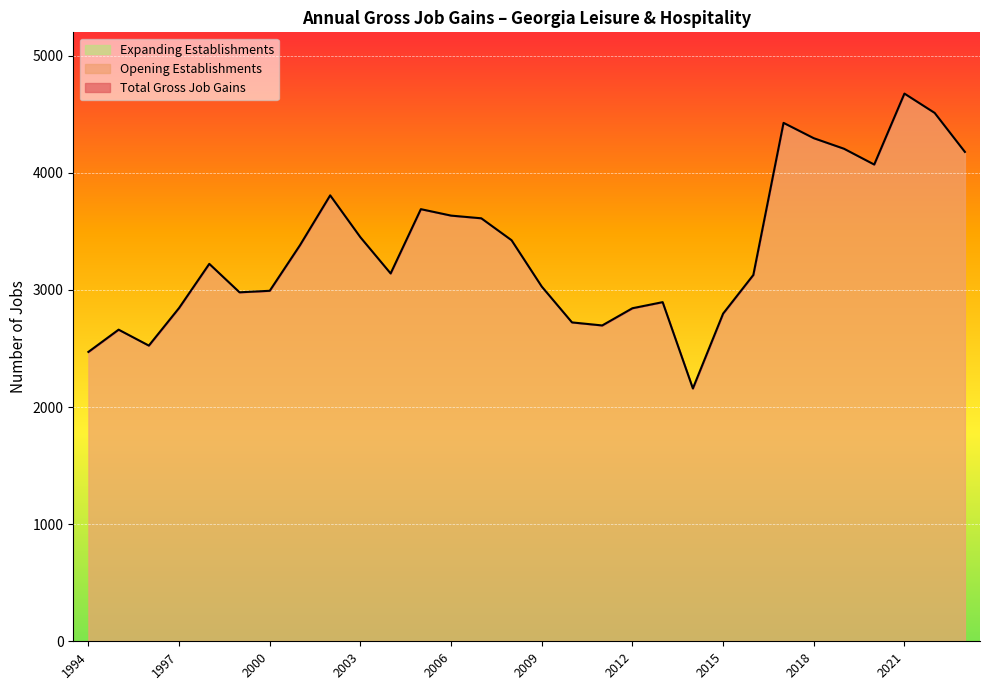

Which series has the largest range (max minus min)?

Total Gross Job Gains